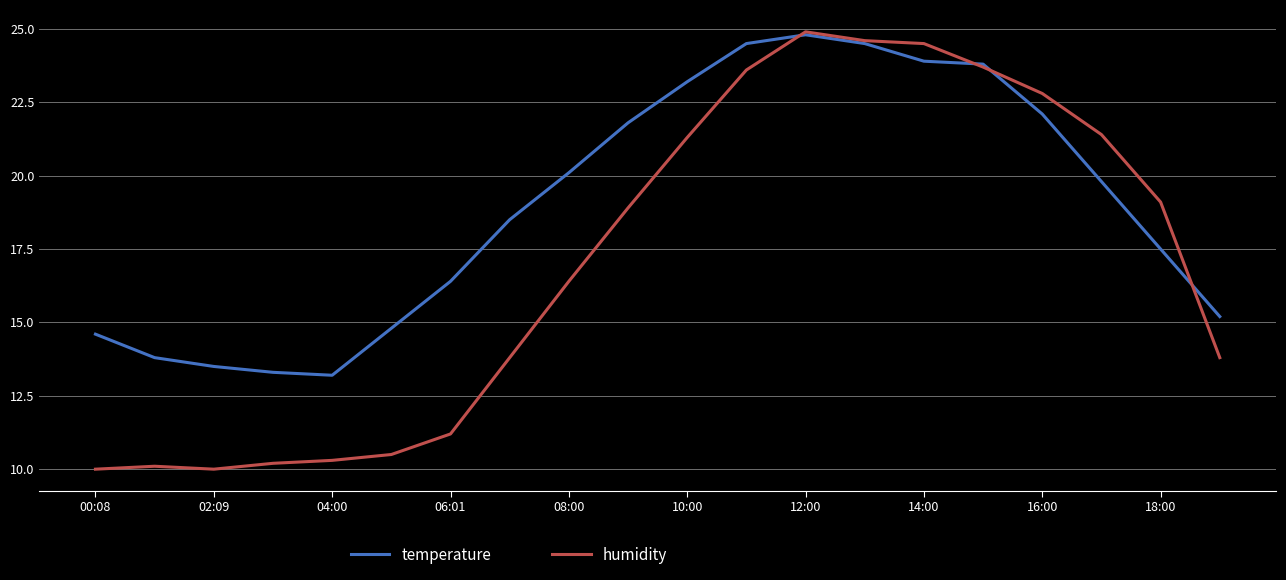

Which series has the largest range (max minus min)?

humidity